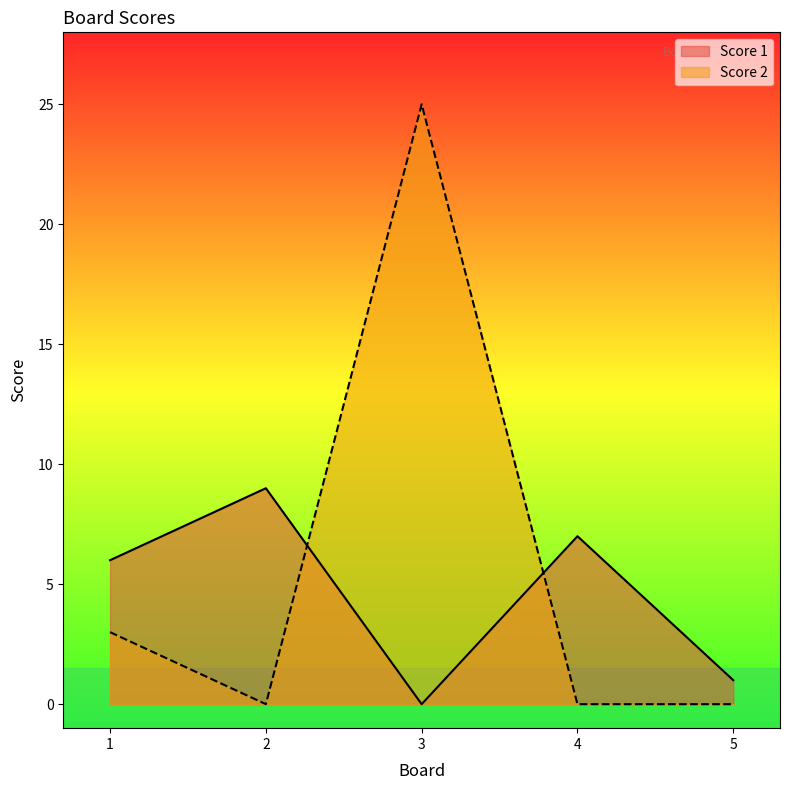

How many interior local peaks does the Score 2 series have?

1